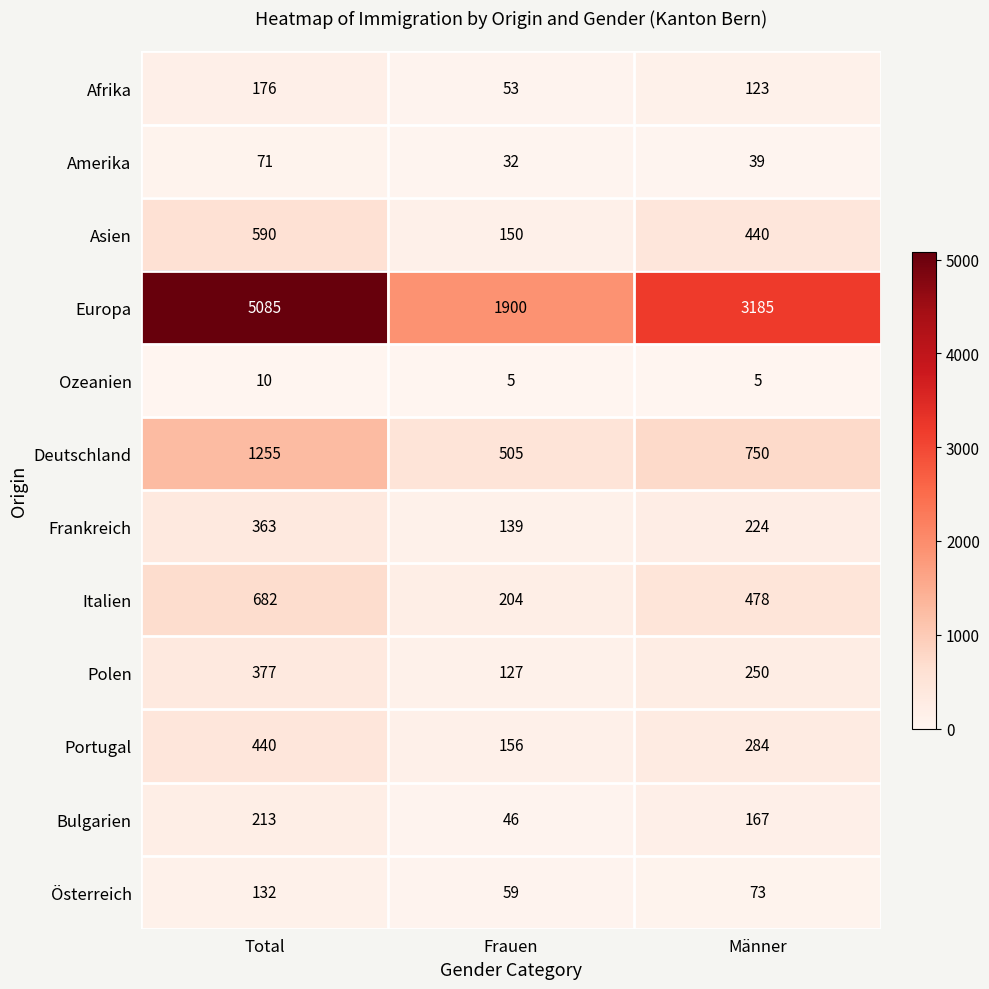

What is the total value across all series at Männer?

6018